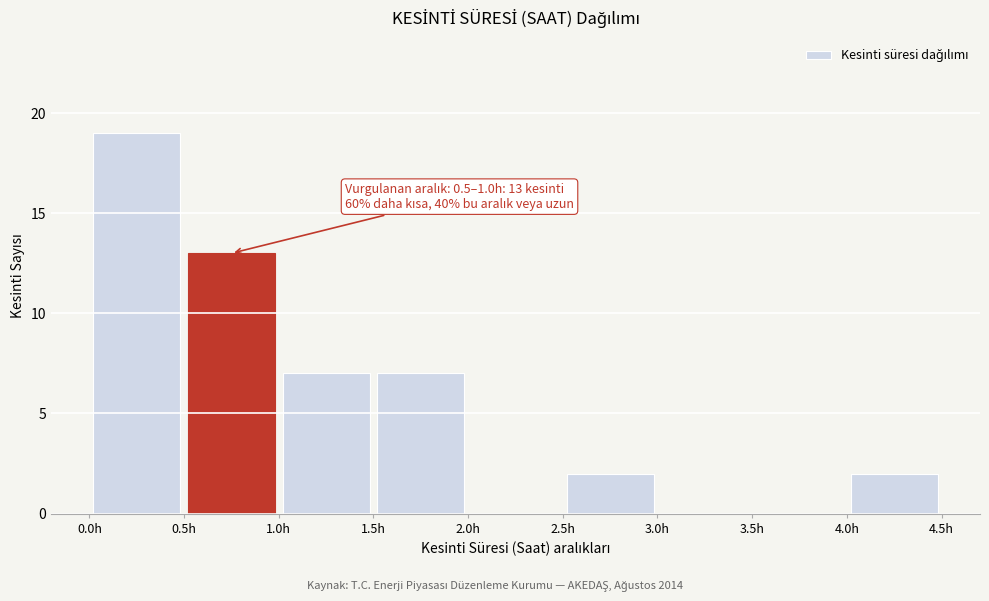

Over which range of the x-axis is the bar tallest?

0.0 to 0.5